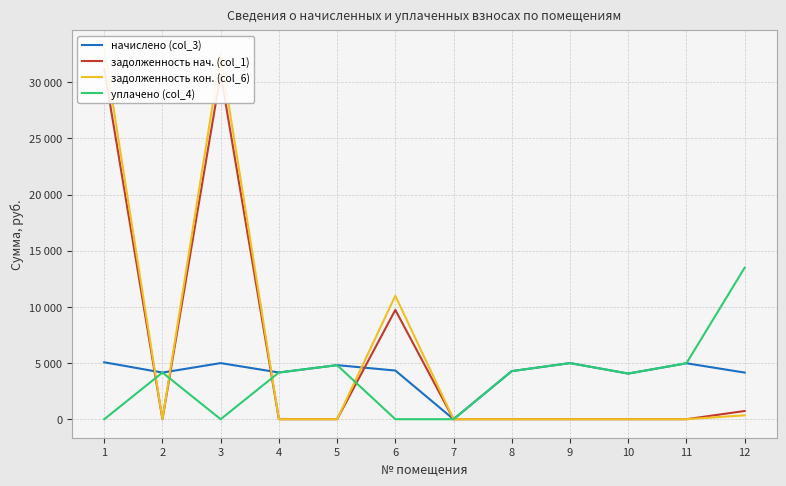

Which series has the largest total across all categories?

задолженность кон. (col_6)